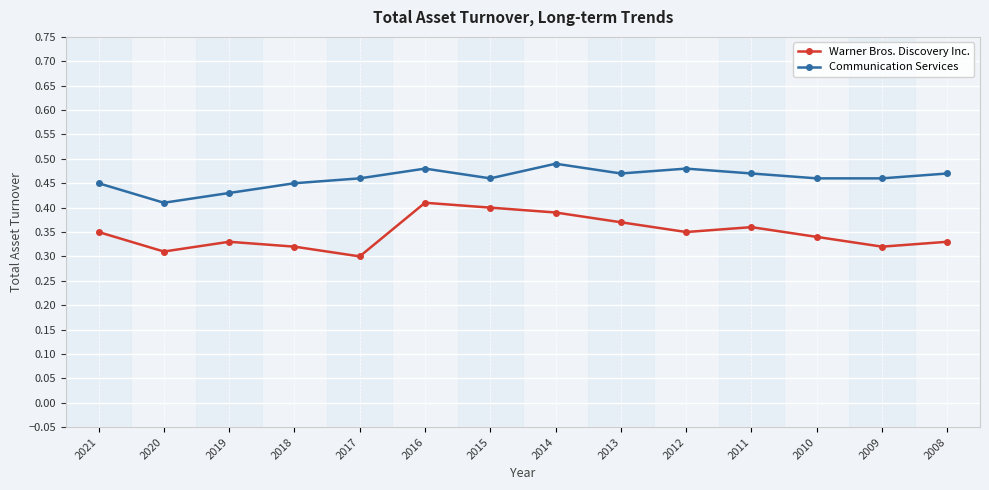

Is it true that Warner Bros. Discovery Inc. equals 0.4 at 2015?

True